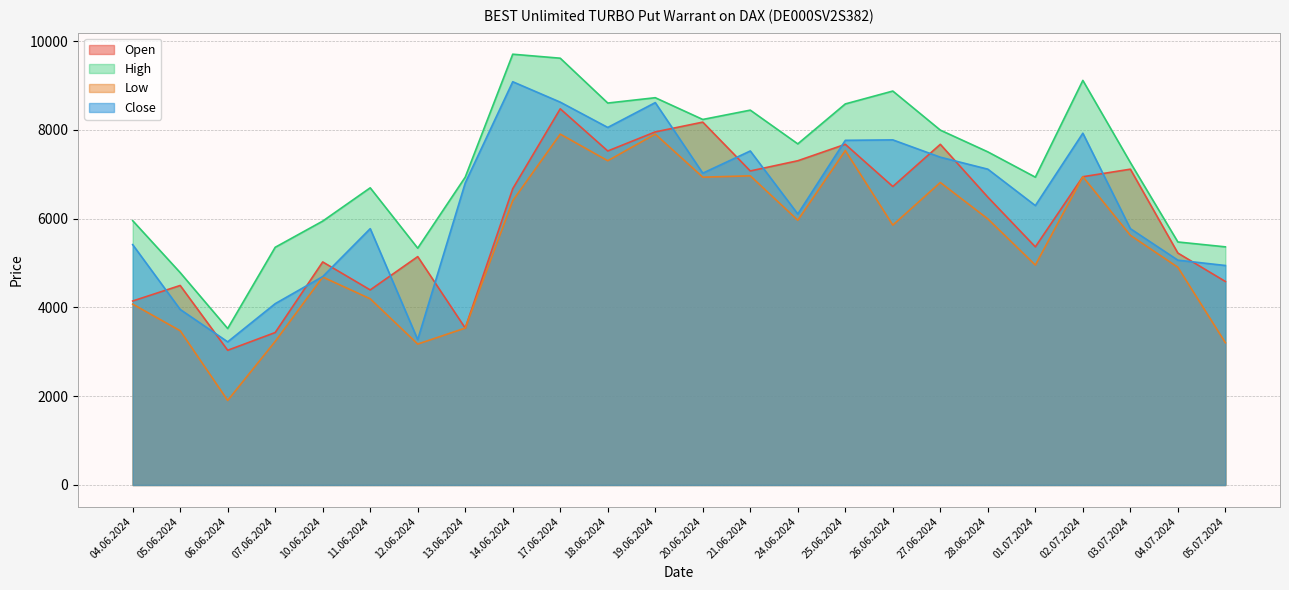

What is the label of the 18th point from the left?

27.06.2024